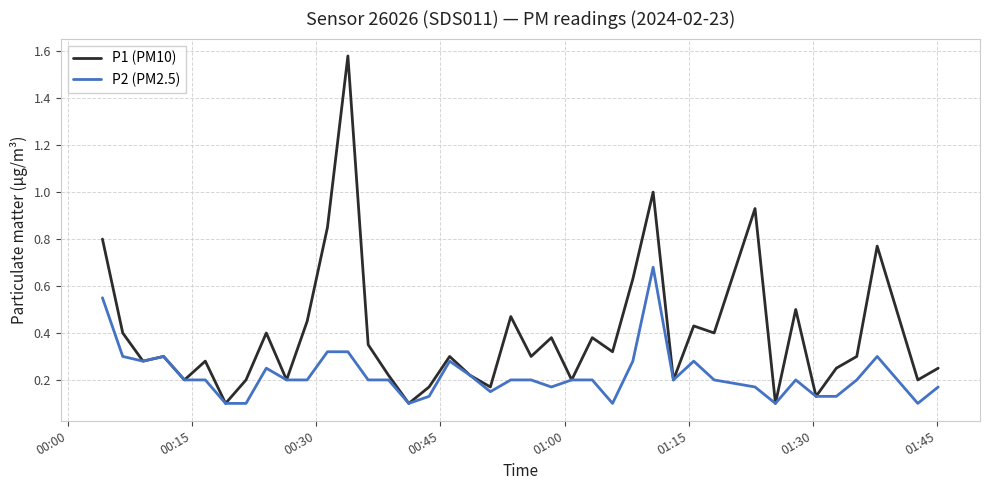

List the series in order of their overall mean, highest first.

P1 (PM10), P2 (PM2.5)